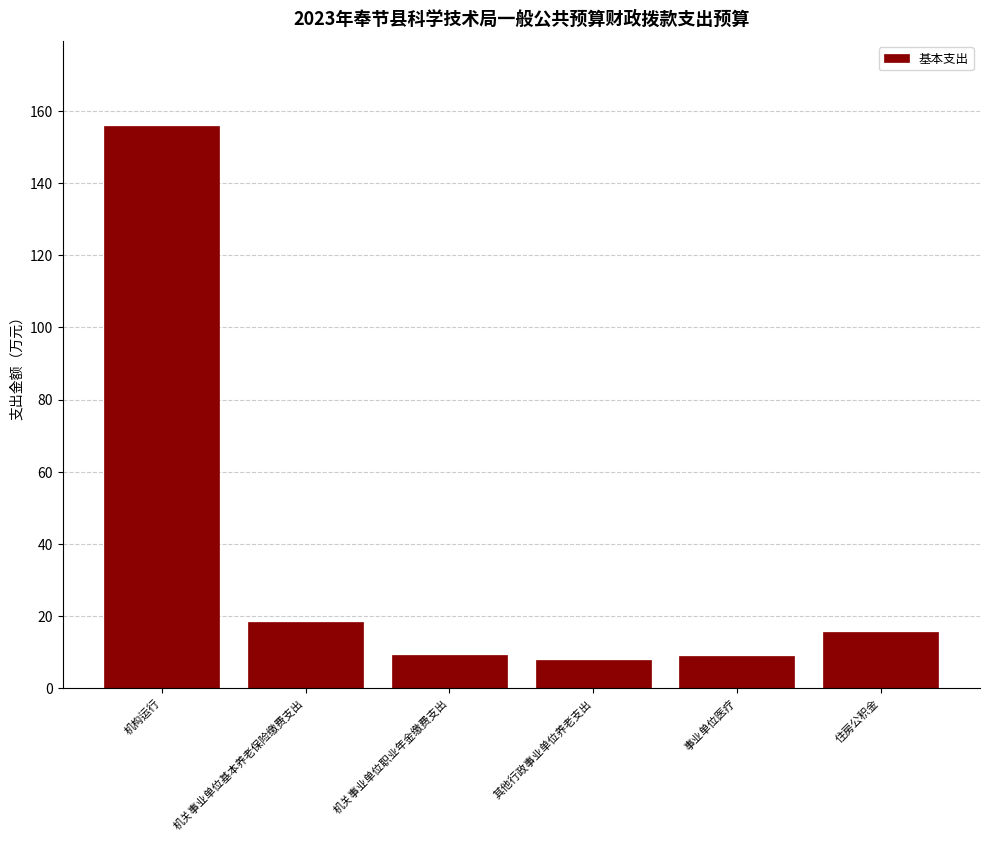

The value at 住房公积金 is 26.4. True or false?

False